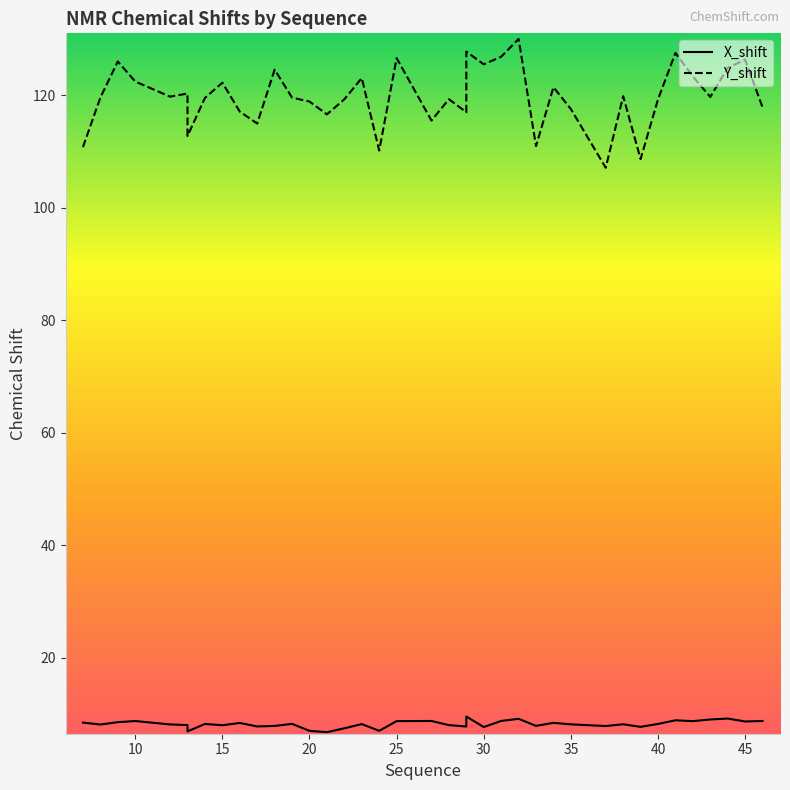

List the labels in order of X_shift value, smallest first.

21, 13, 20, 24, 22, 13, 30, 39, 29, 17, 37, 18, 33, 15, 28, 13, 8, 12, 35, 38, 23, 14, 40, 19, 16, 34, 7, 9, 45, 42, 25, 10, 46, 27, 31, 41, 43, 32, 44, 29